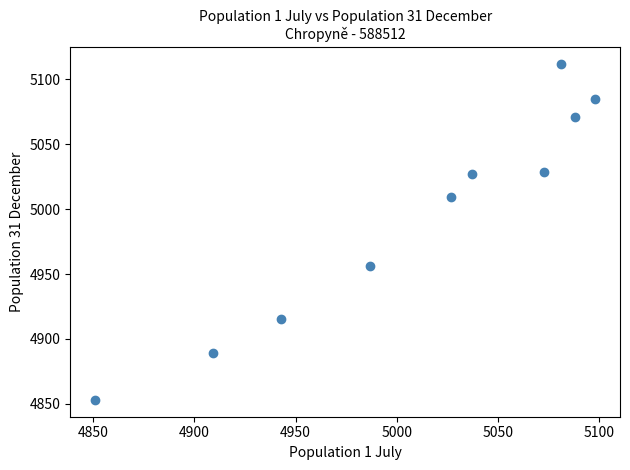

What is the average X value?

5009